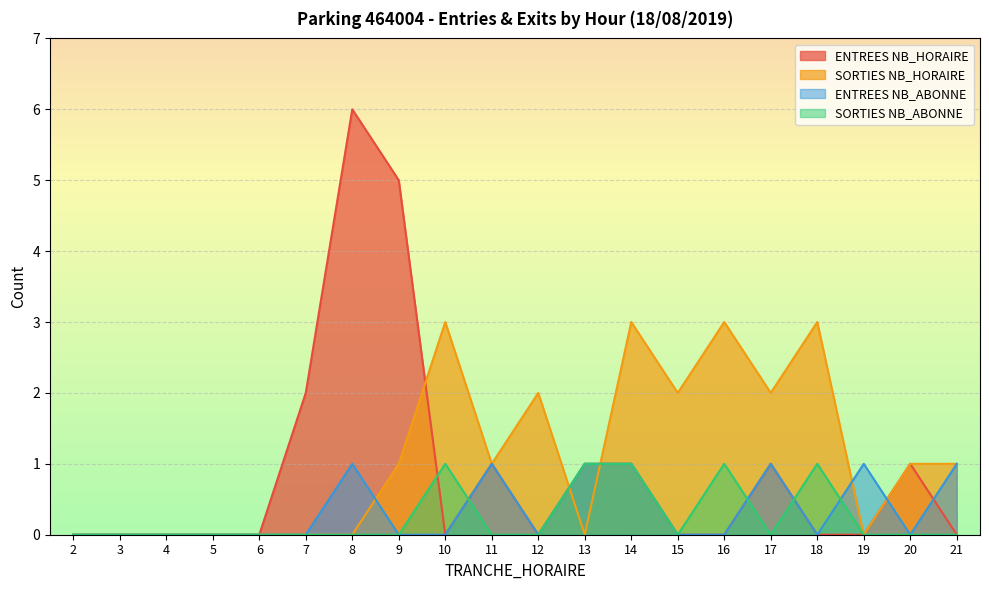

Which series has the largest range (max minus min)?

ENTREES NB_HORAIRE